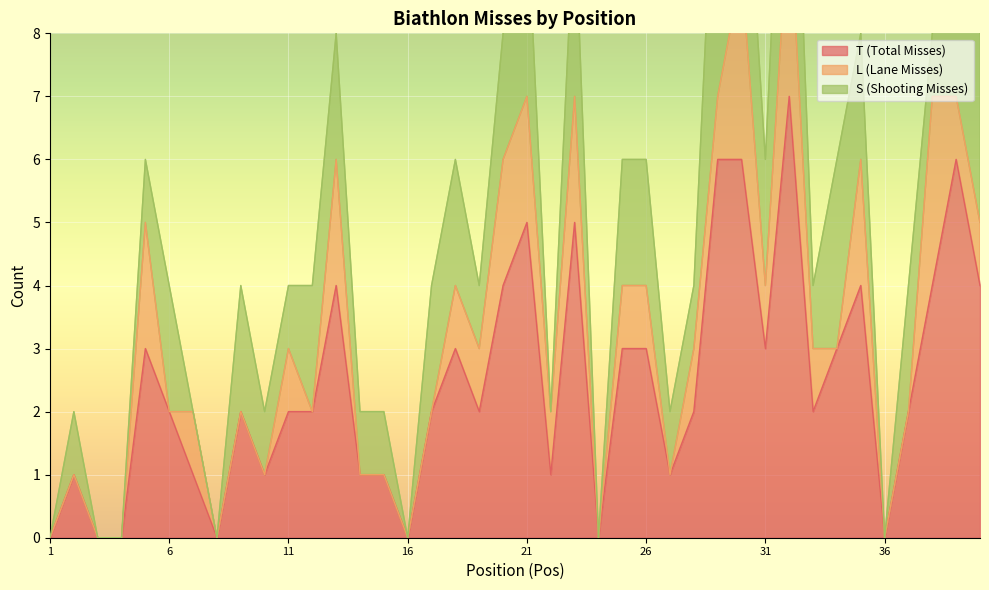

True or false: L (Lane Misses) and T (Total Misses) intersect in this chart.

False